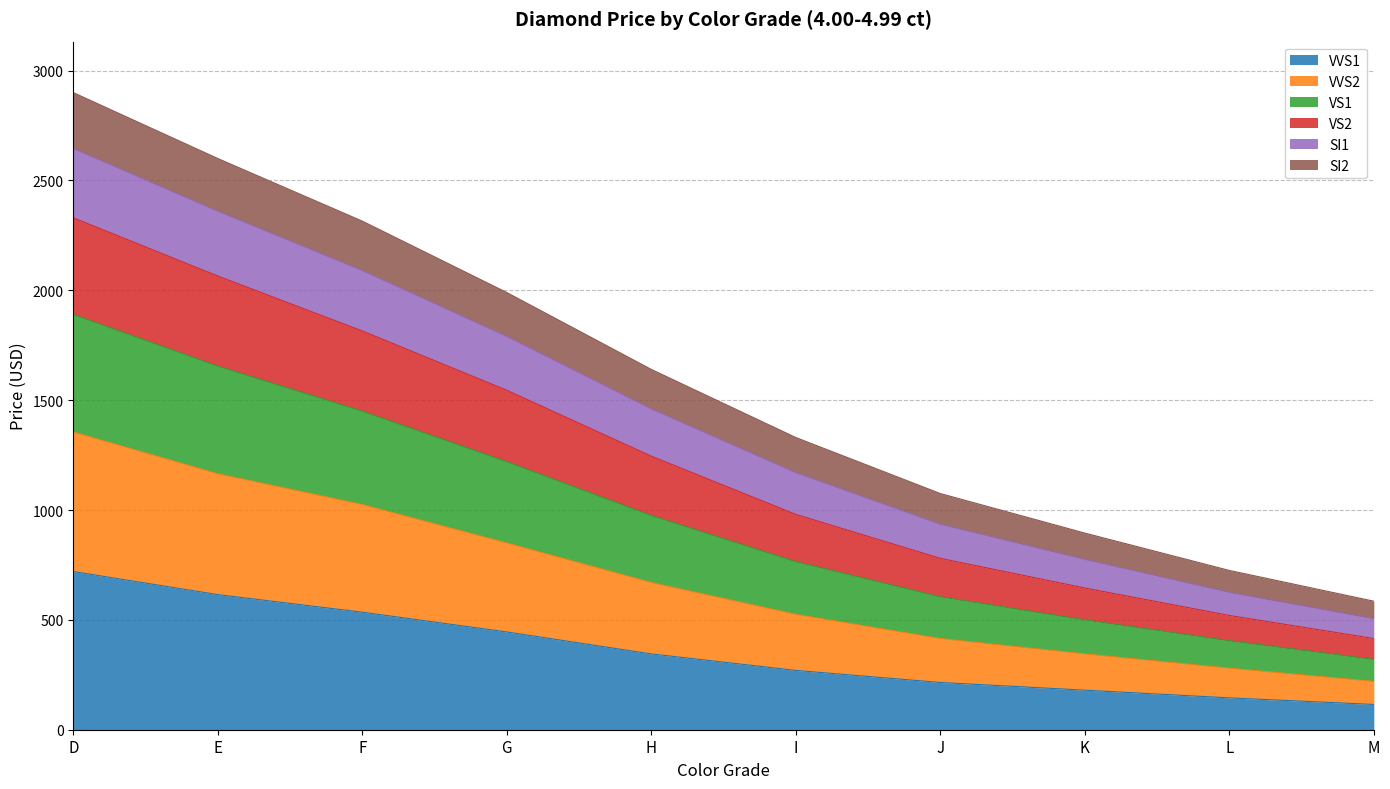

What is the total value across all series at I?

1330